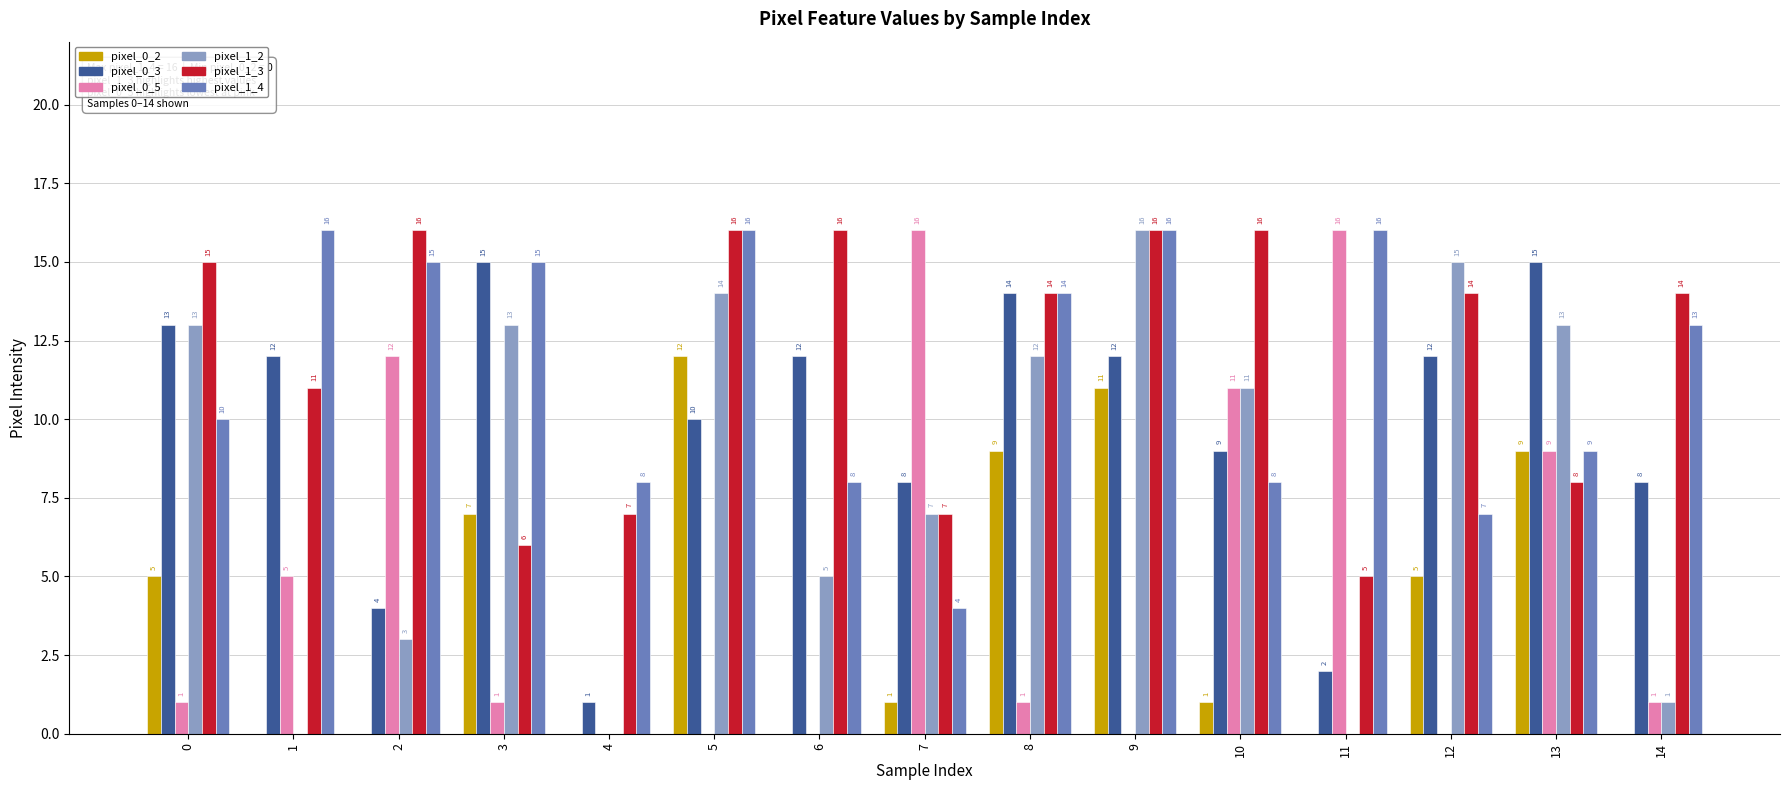

What is the highest value of the pixel_0_3 series?

15